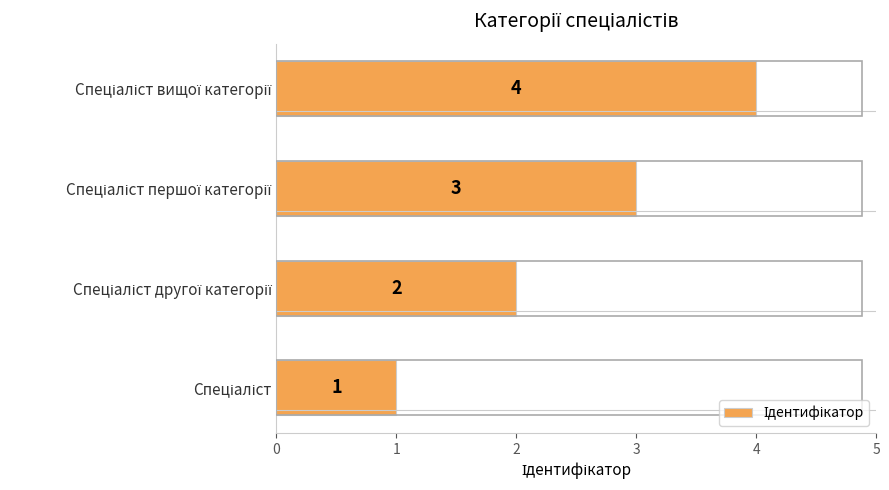

What is the sum of all values?

10